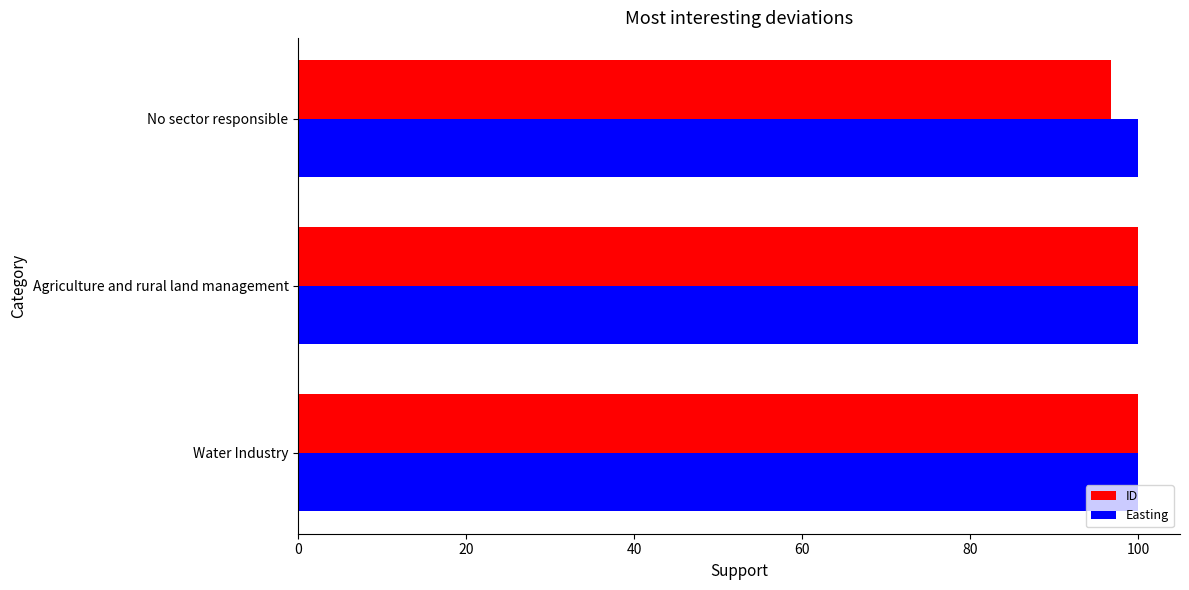

The value of ID at Agriculture and rural land management is 175.6. True or false?

False